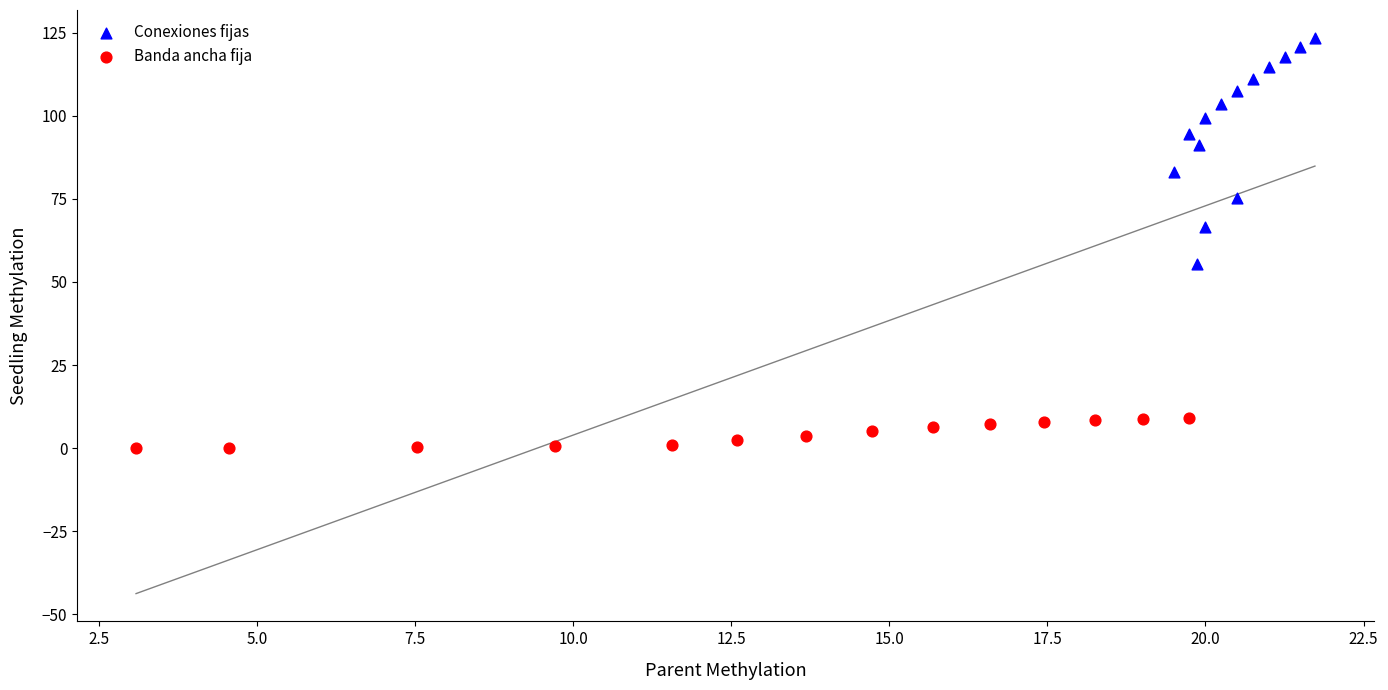

Which series has the widest spread of Y values?

Conexiones fijas